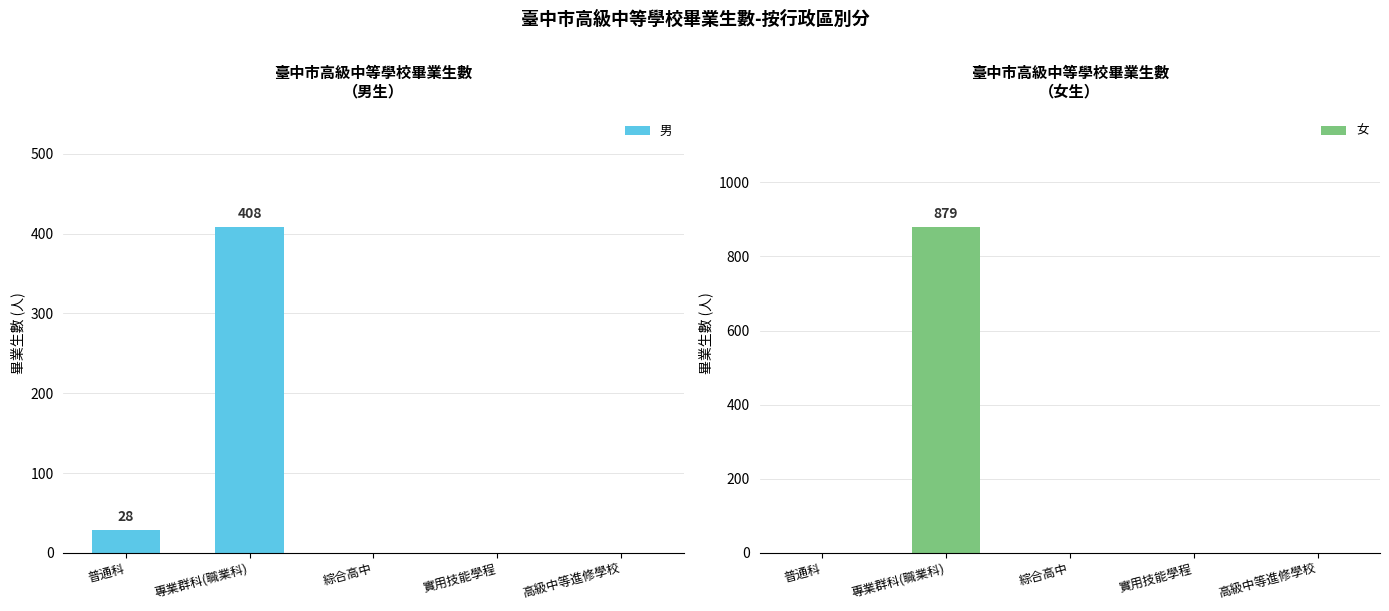

How many groups of bars are there?

5